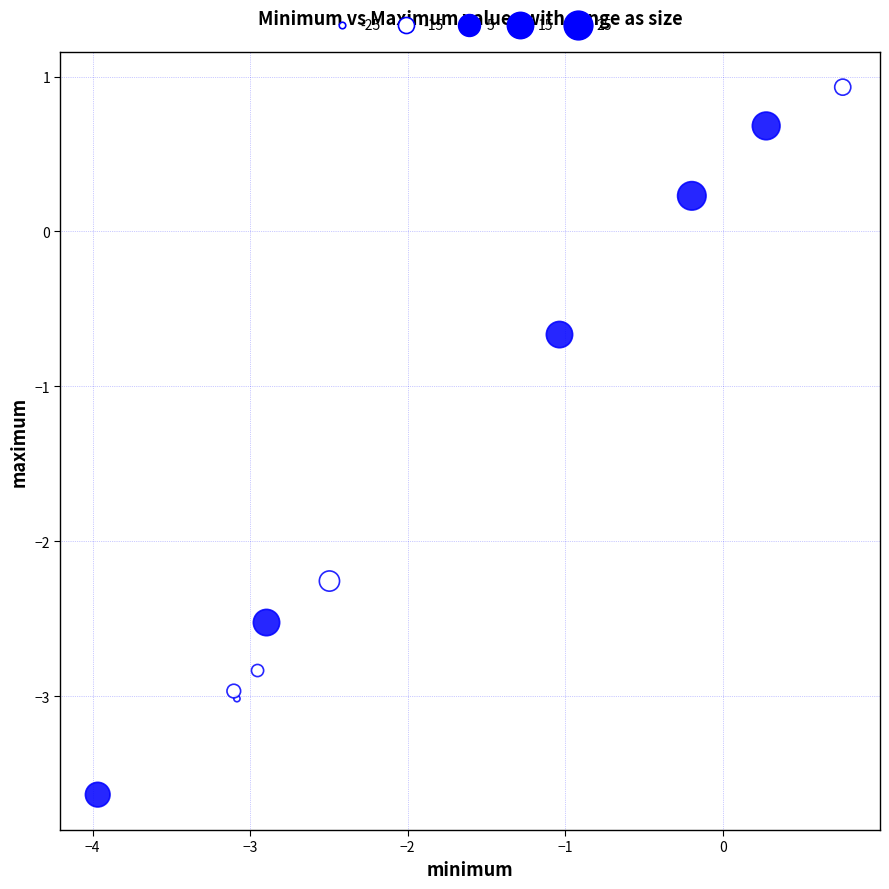

What Y value in the scatter plot is closest to -1?

-0.7